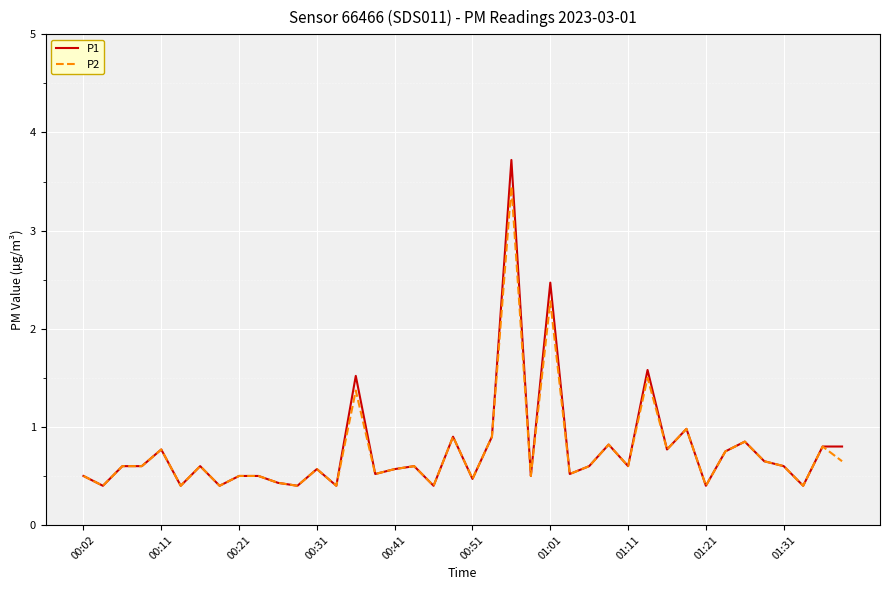

What is the greatest value displayed?

3.7